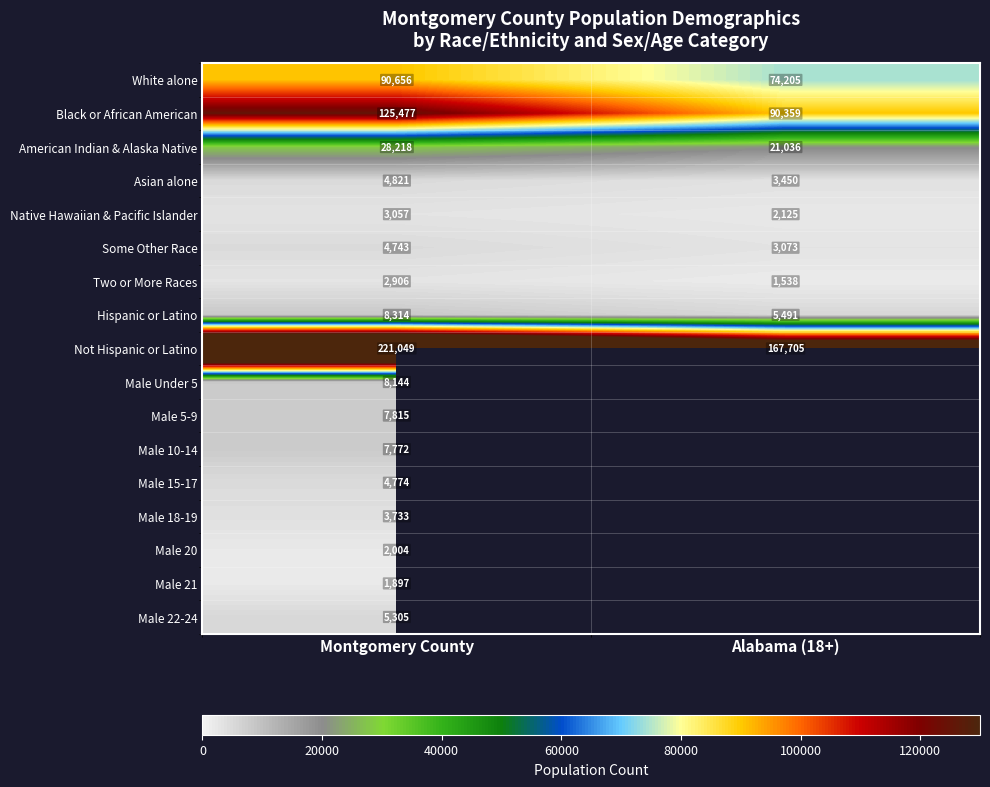

What is the spread (max minus min) of values at Montgomery County?

219152